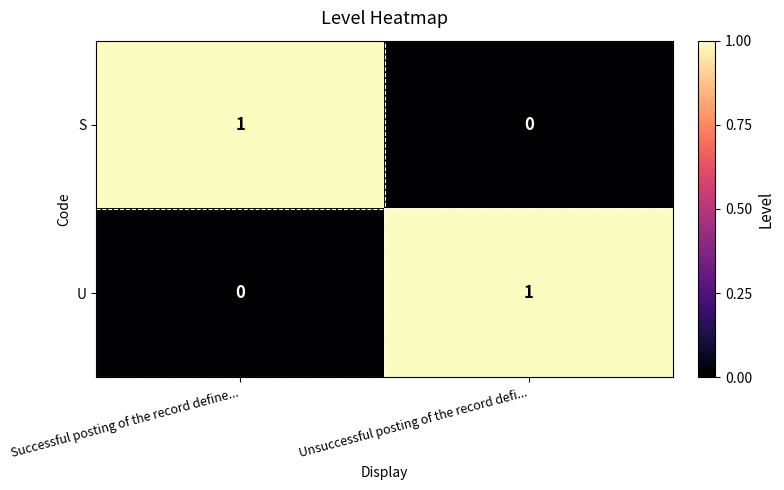

At which label is S closest to 0?

Unsuccessful posting of the record defi...